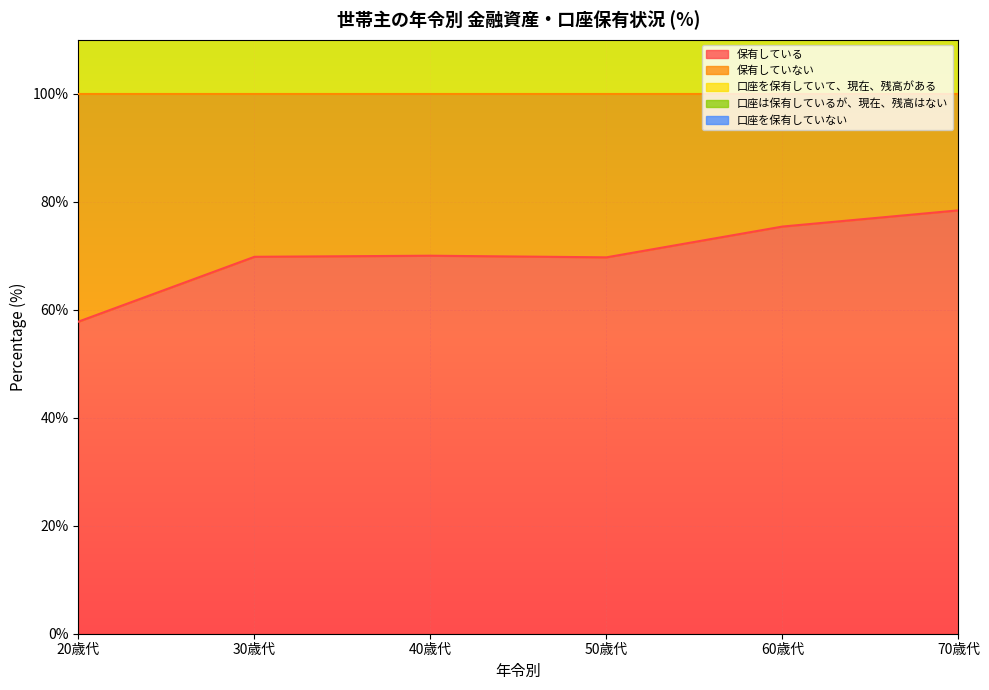

What is the difference between the highest and lowest values at 30歳代?

122.3